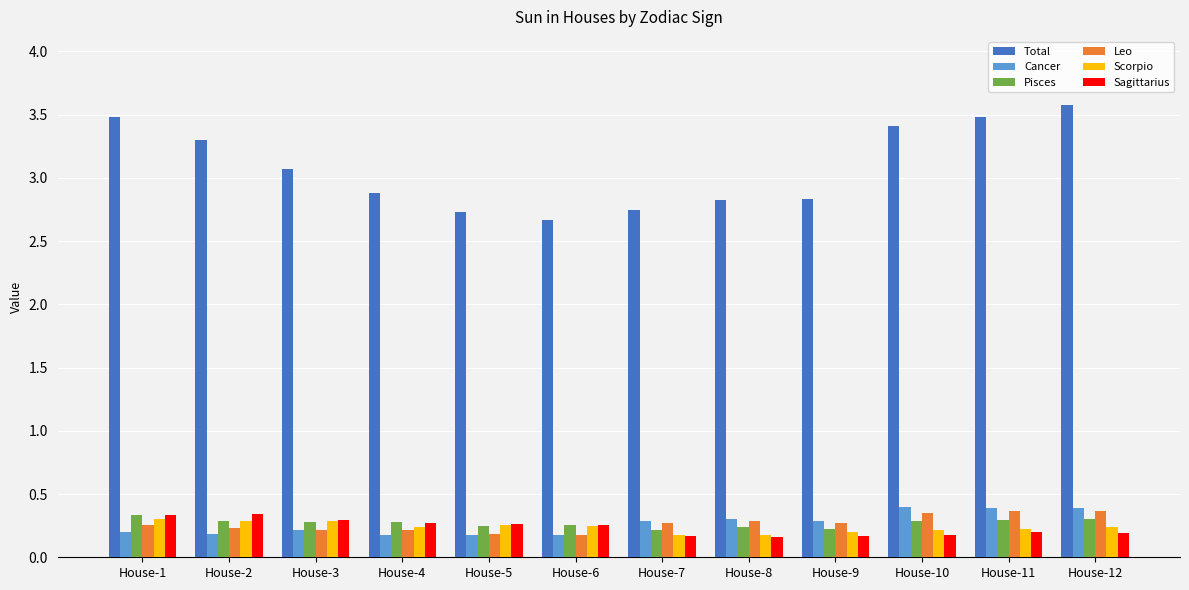

How many bars are there in total?

72